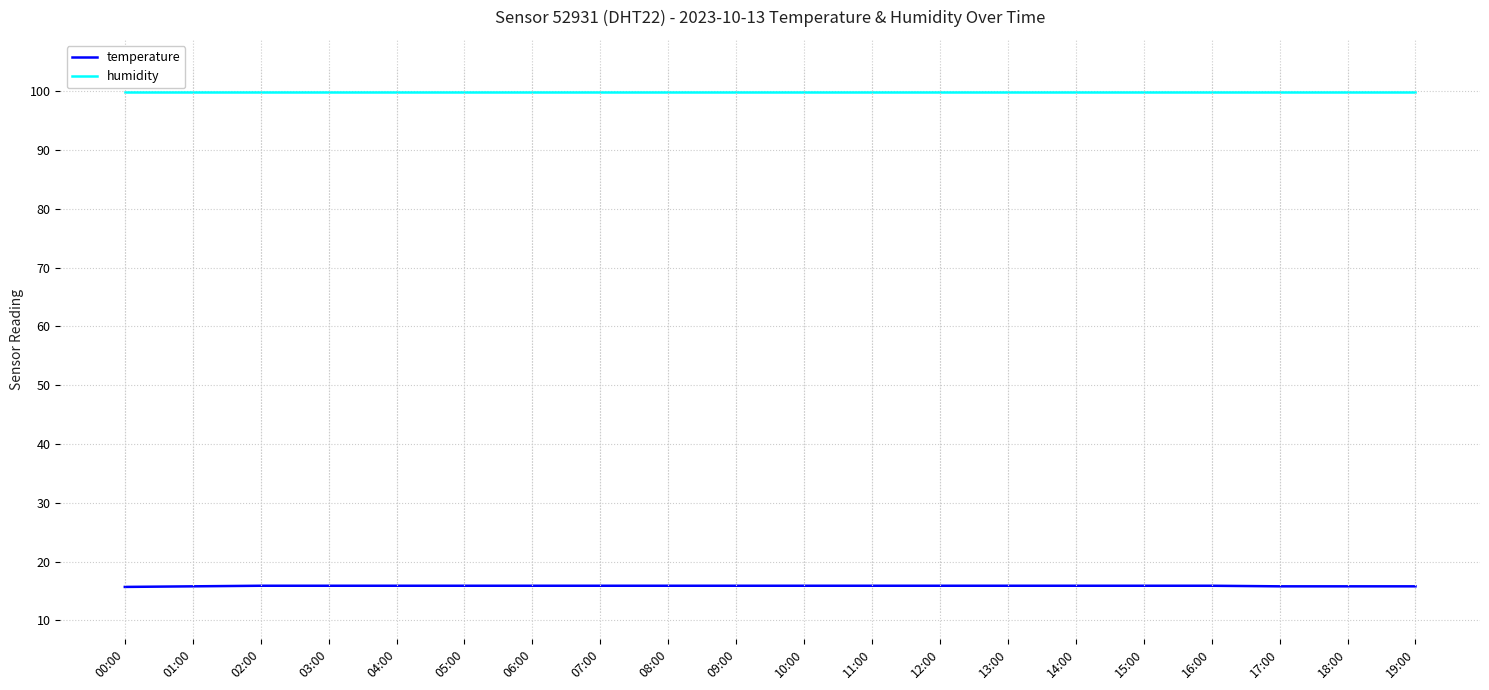

At how many categories does at least one series exceed 17?

20